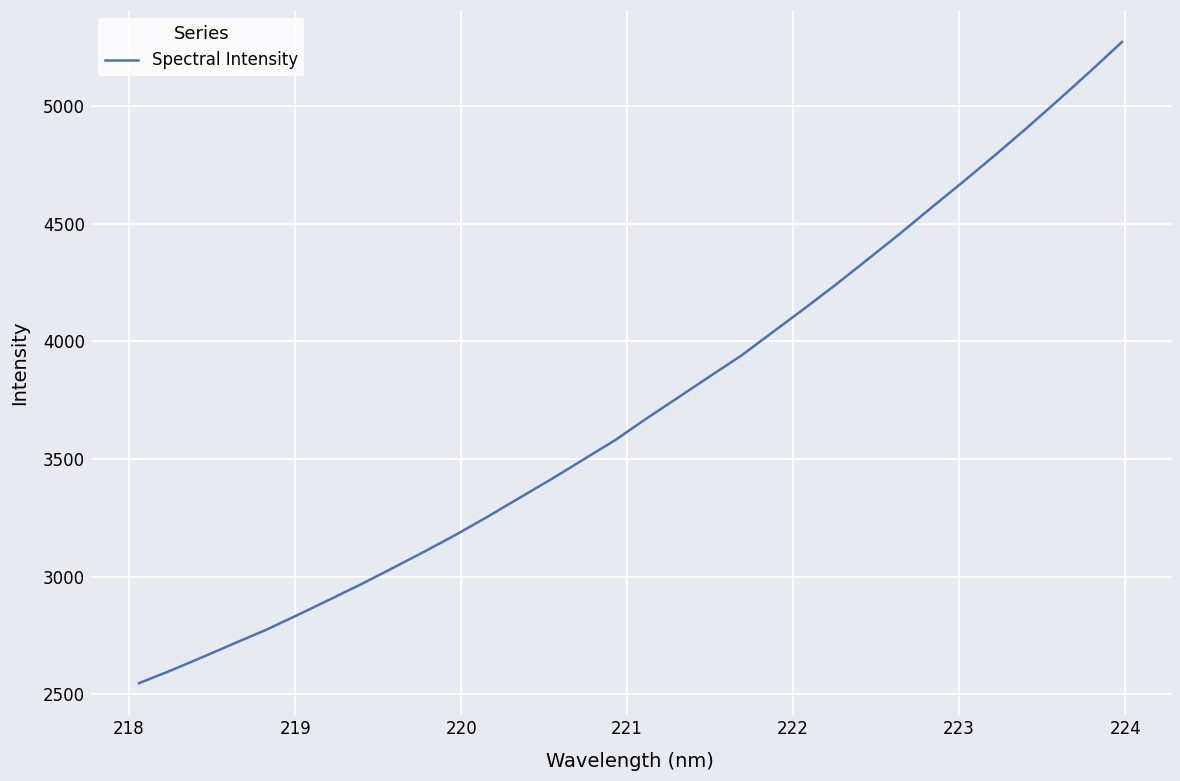

What is the greatest value displayed?

5271.8